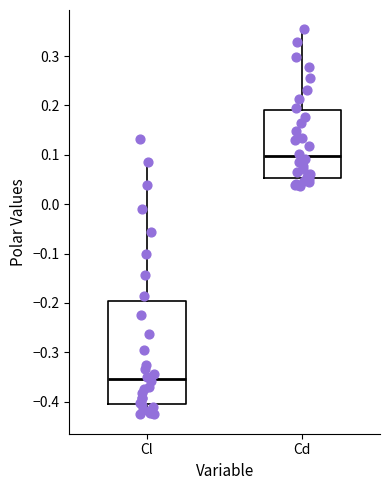

Which box has the highest median line?

Cd